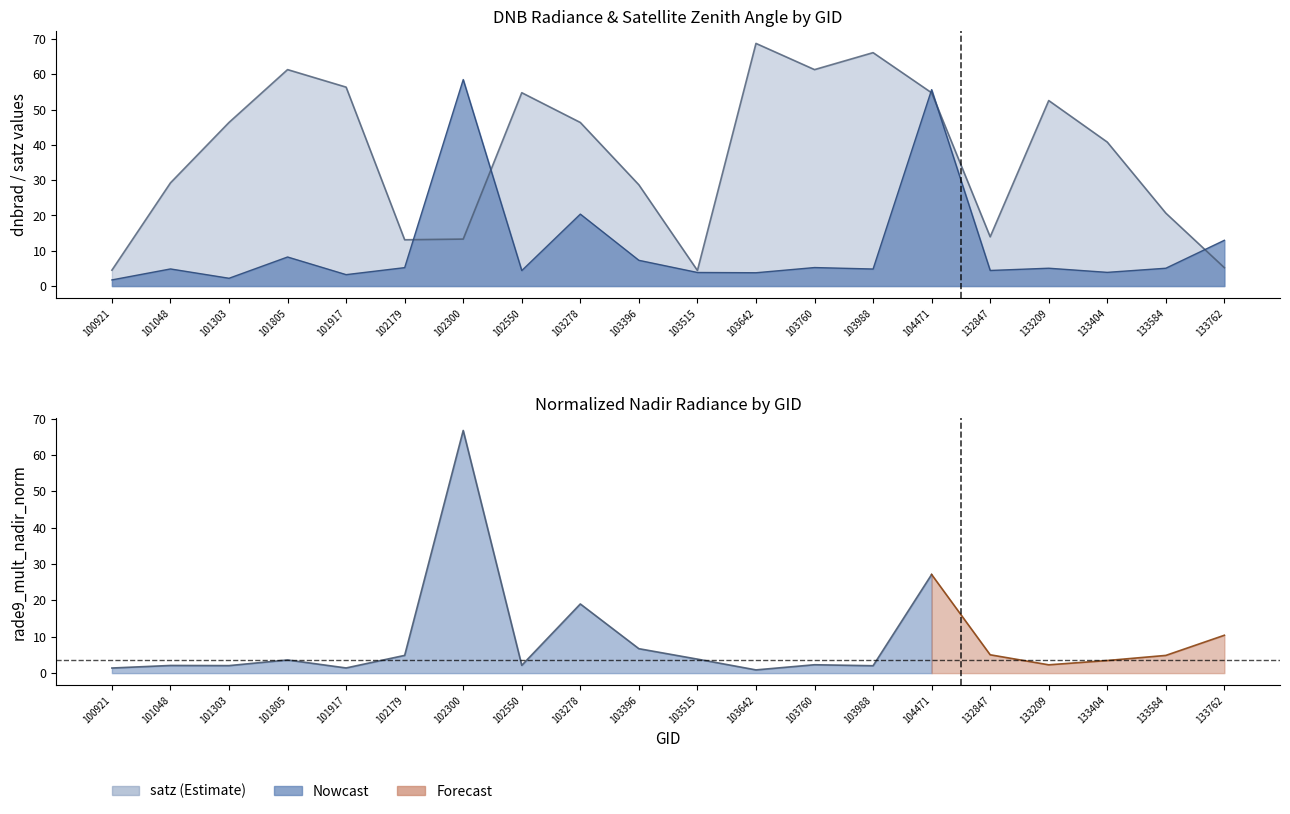

Between 133404 and 133762, which series saw the biggest shift?

satz